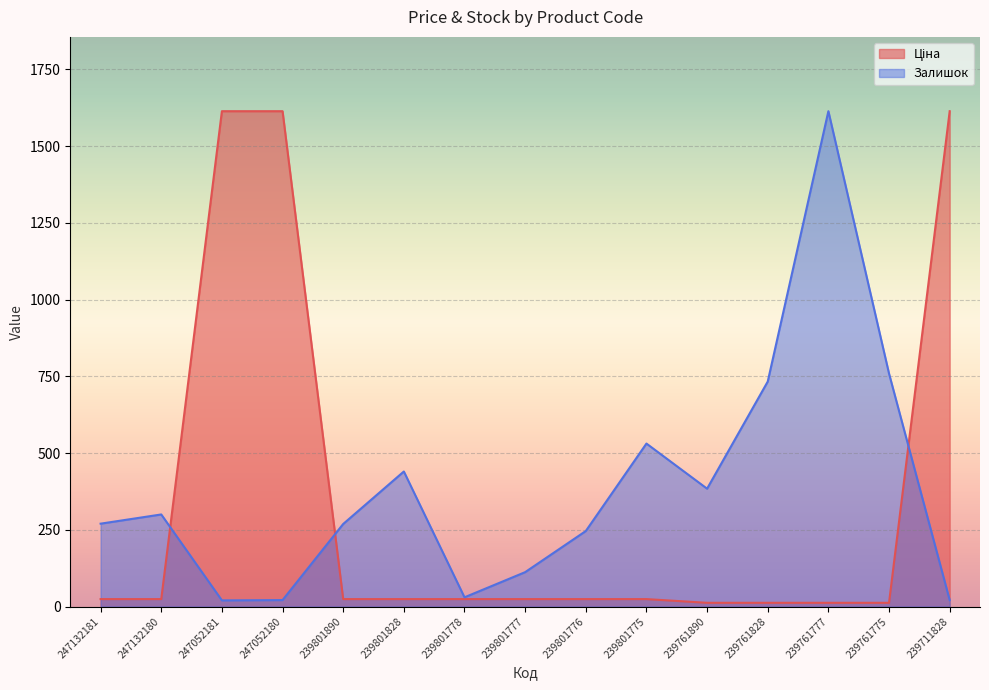

What are all the series names shown in the legend?

Ціна, Залишок